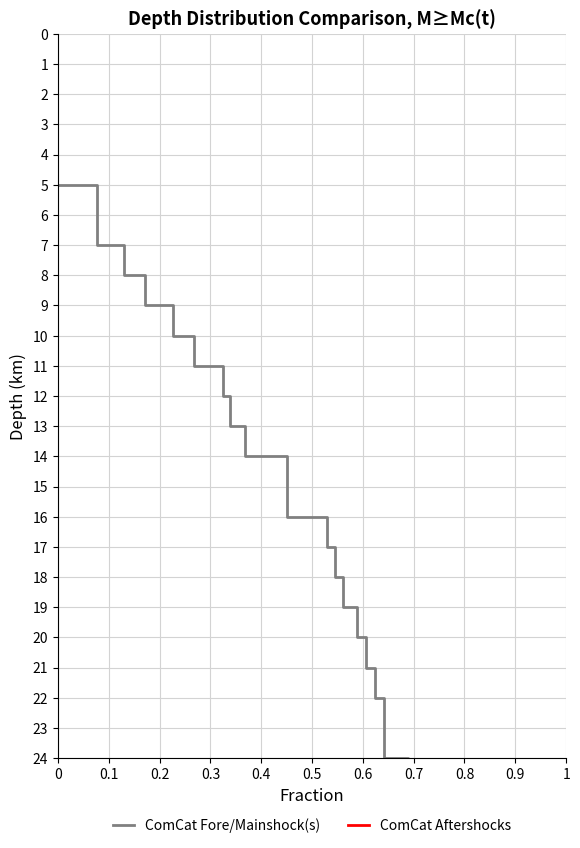

True or false: ComCat Fore/Mainshock(s) has more than 1 points higher than both neighbors.

False